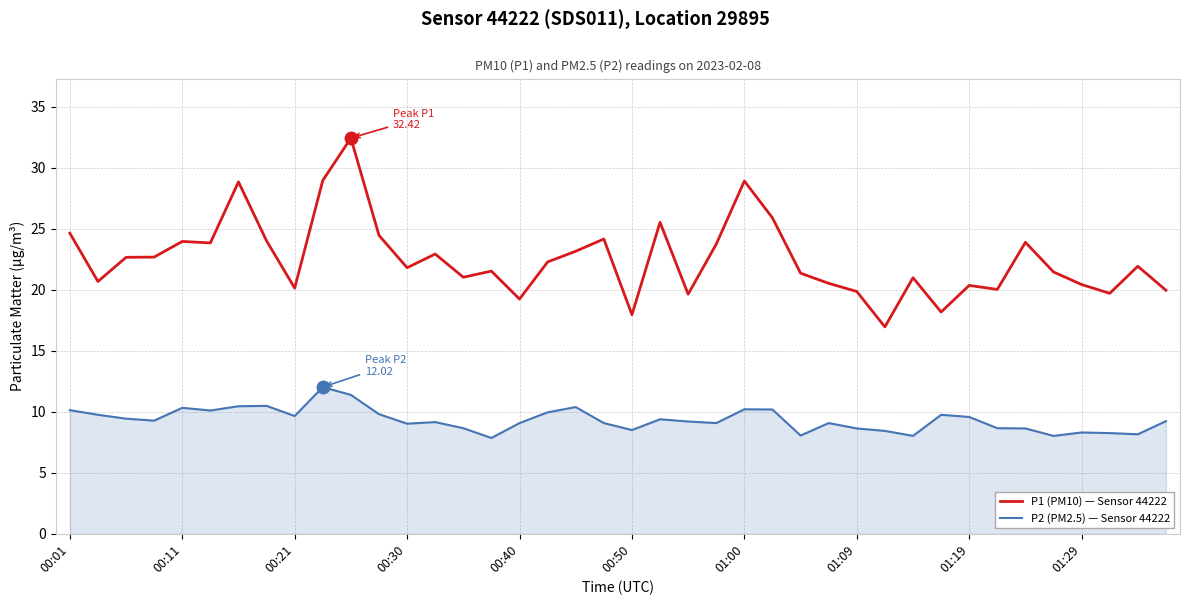

Which series has the largest total across all categories?

P1 (PM10) — Sensor 44222